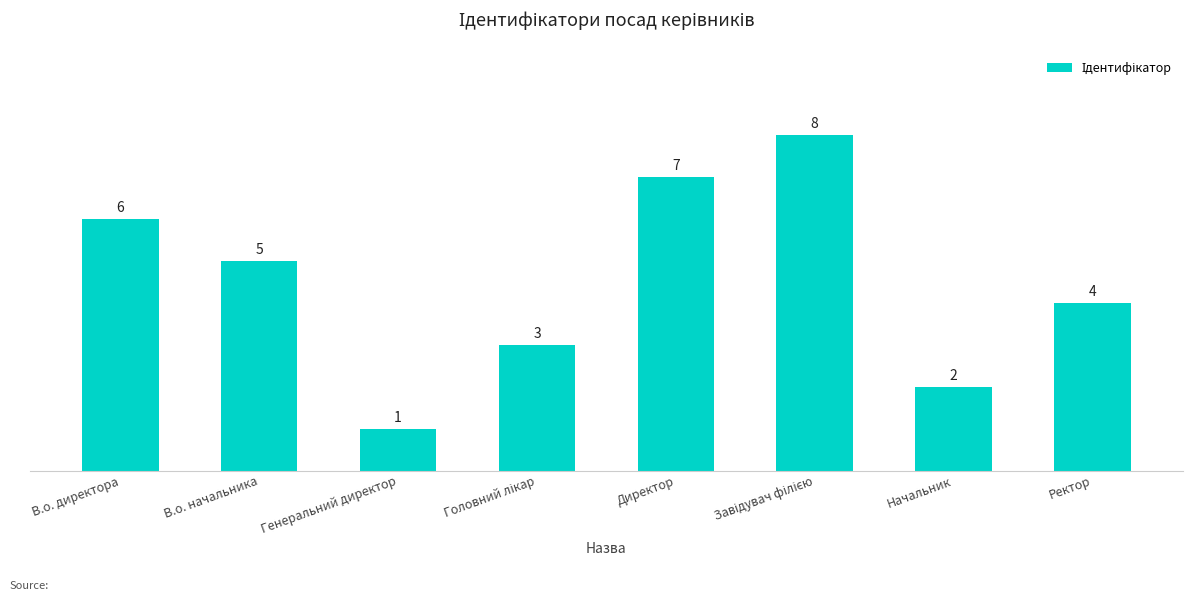

How many data points are less than 5?

4